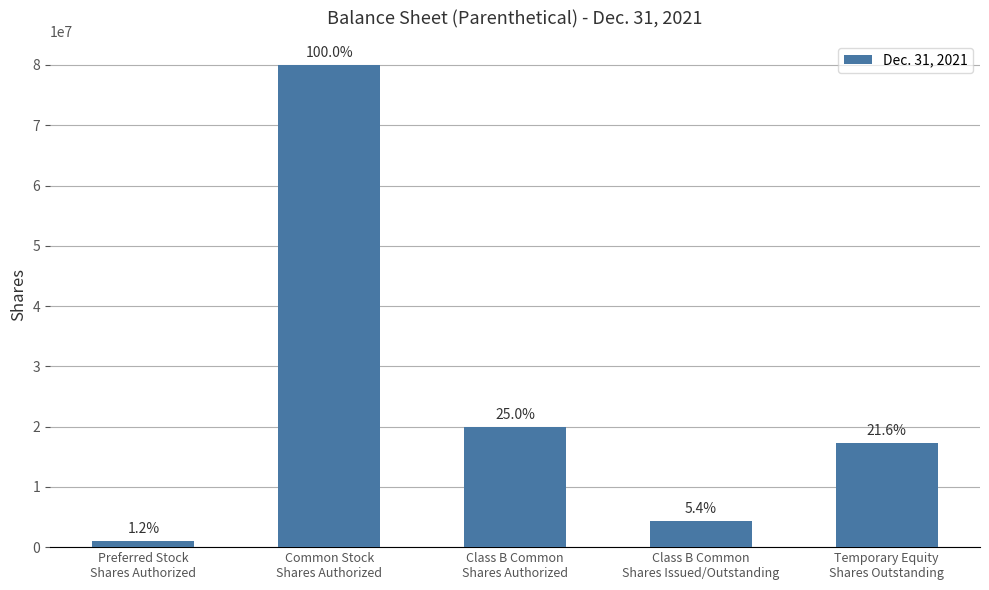

Does the chart contain any negative values?

No